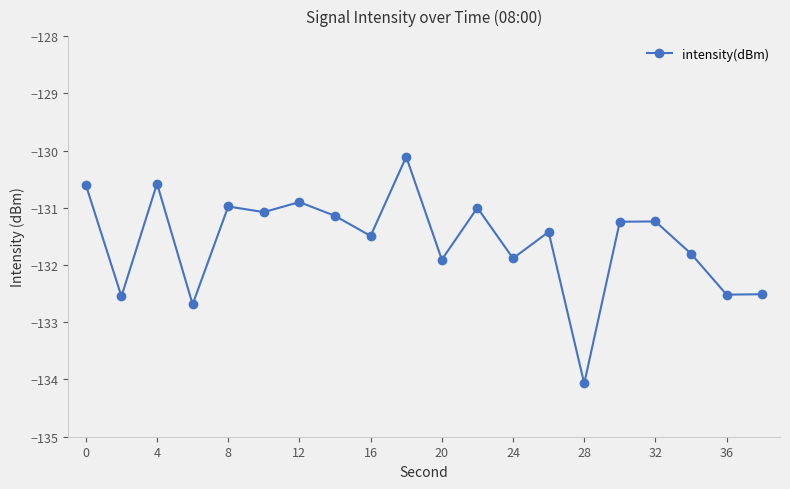

What is the difference between the maximum and minimum values?

4.0